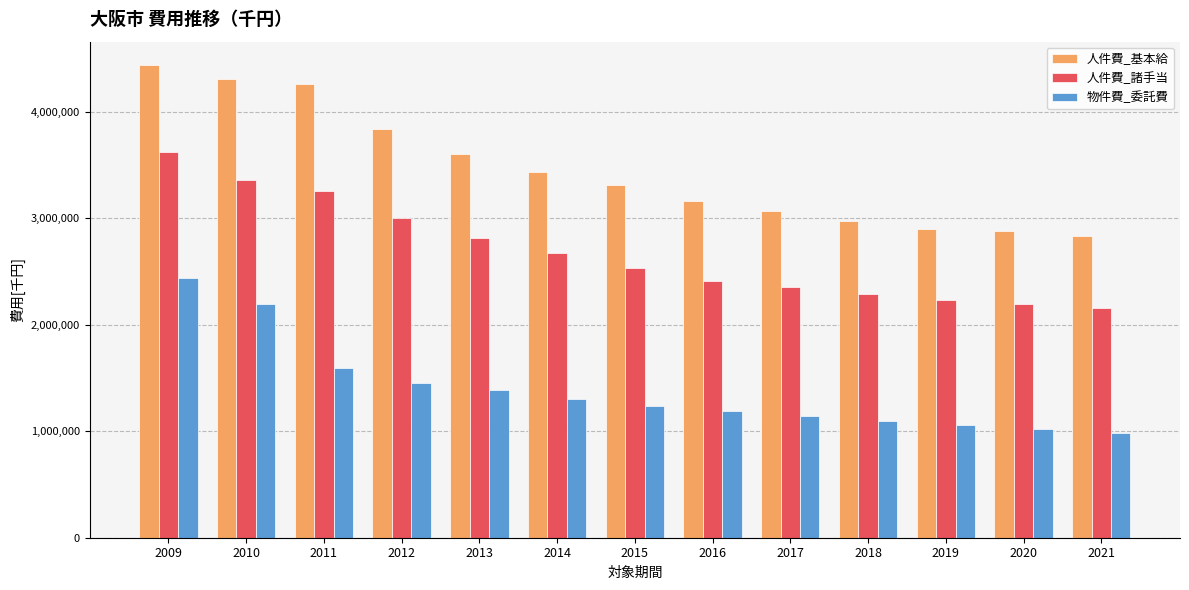

At which label does 人件費_基本給 first exceed 3311001?

2009